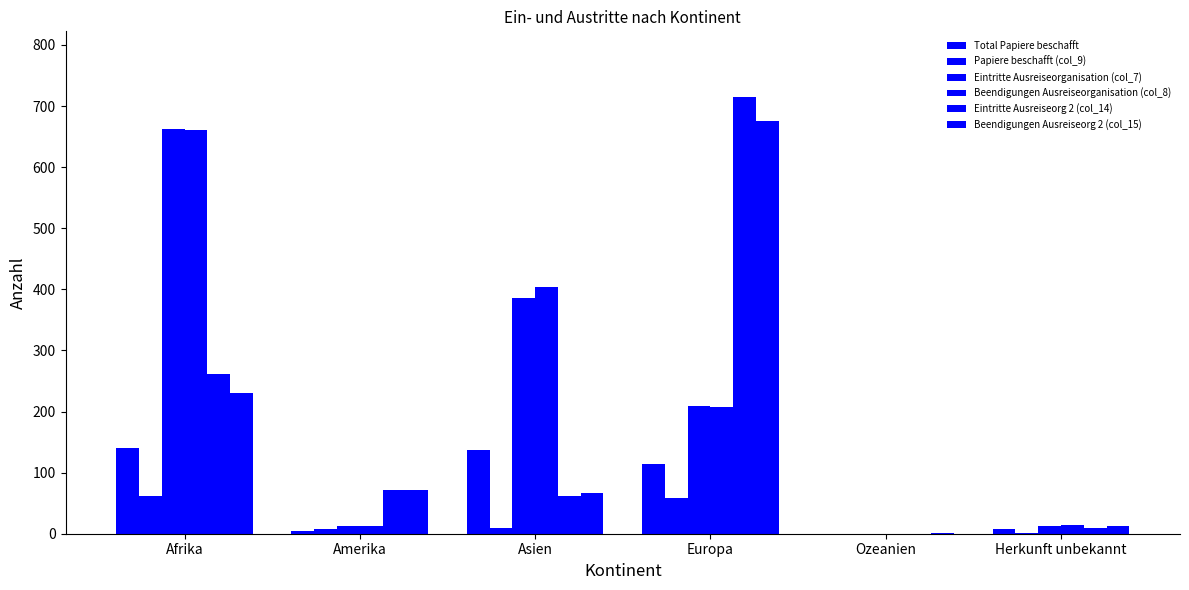

Count the number of categories in the chart.

6